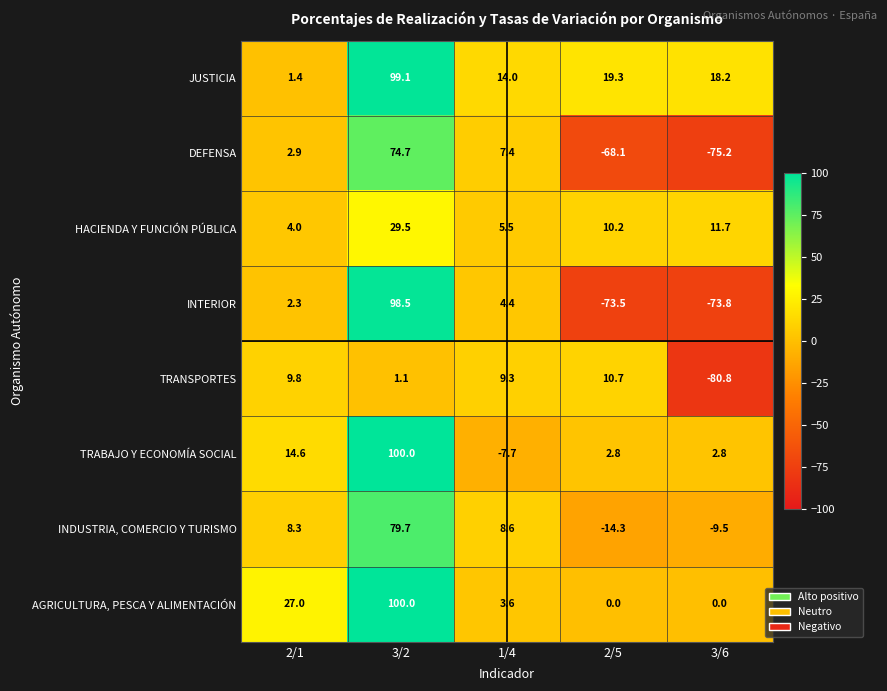

Rank the series at 3/6 from highest to lowest value.

JUSTICIA, HACIENDA Y FUNCIÓN PÚBLICA, TRABAJO Y ECONOMÍA SOCIAL, AGRICULTURA, PESCA Y ALIMENTACIÓN, INDUSTRIA, COMERCIO Y TURISMO, INTERIOR, DEFENSA, TRANSPORTES